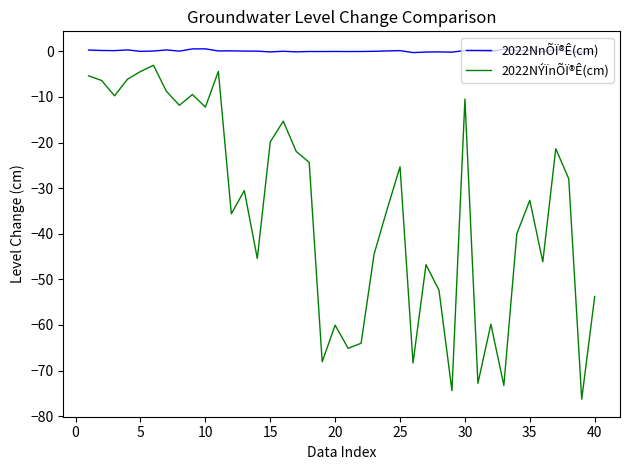

What is the difference between the maximum and minimum values in the 2022NÝÏnÕÏ®Ê(cm) series?

73.2